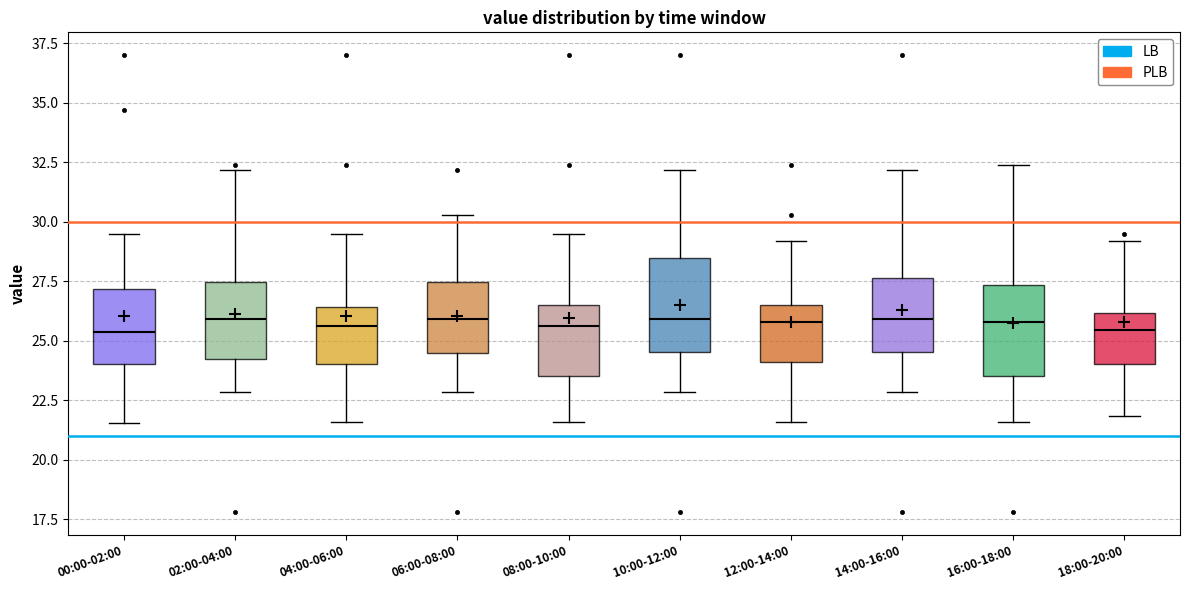

Where is the lower edge of the box for 14:00-16:00 on the y-axis? The values are not printed on the chart, so give them approximately, as read against the axis.

24.5